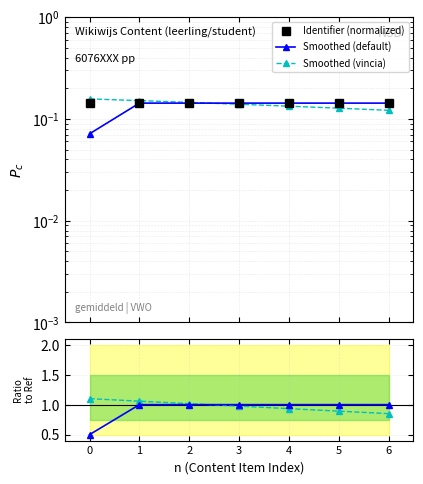

Is the value of Smoothed (vincia) at 2 greater than the value of Smoothed (default) at 6?

Yes